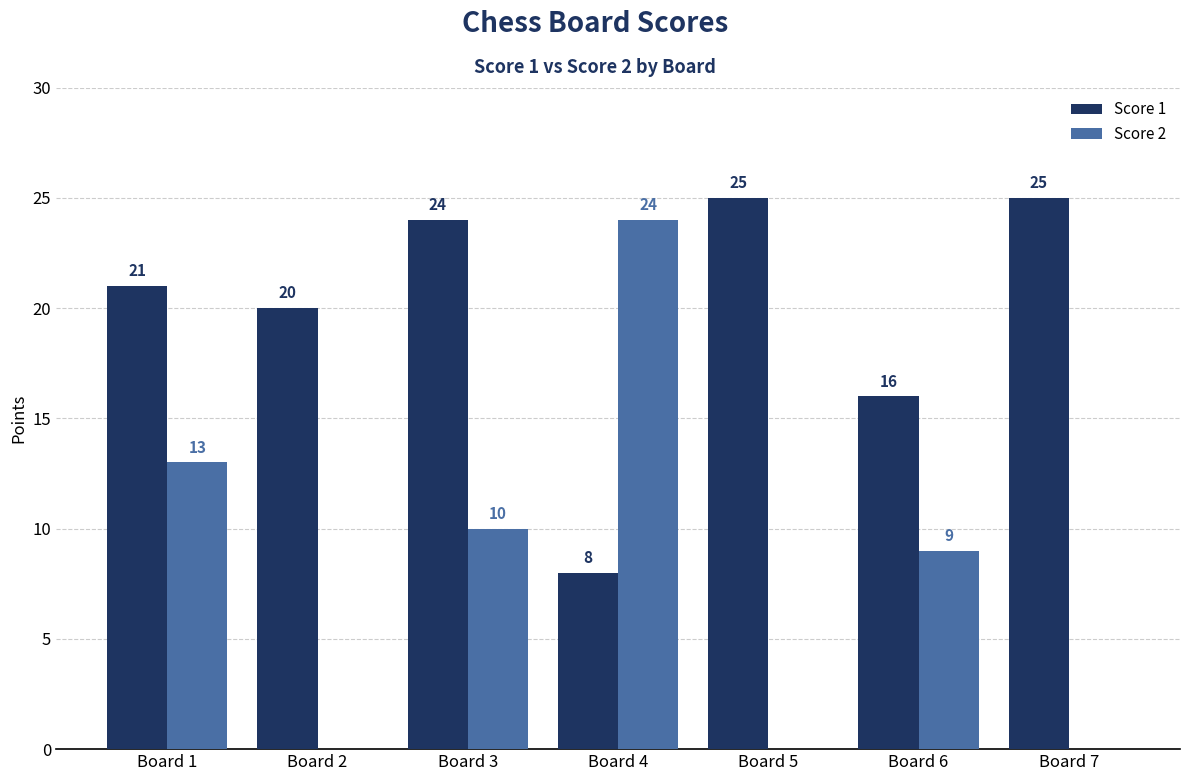

What are all the series names shown in the legend?

Score 1, Score 2